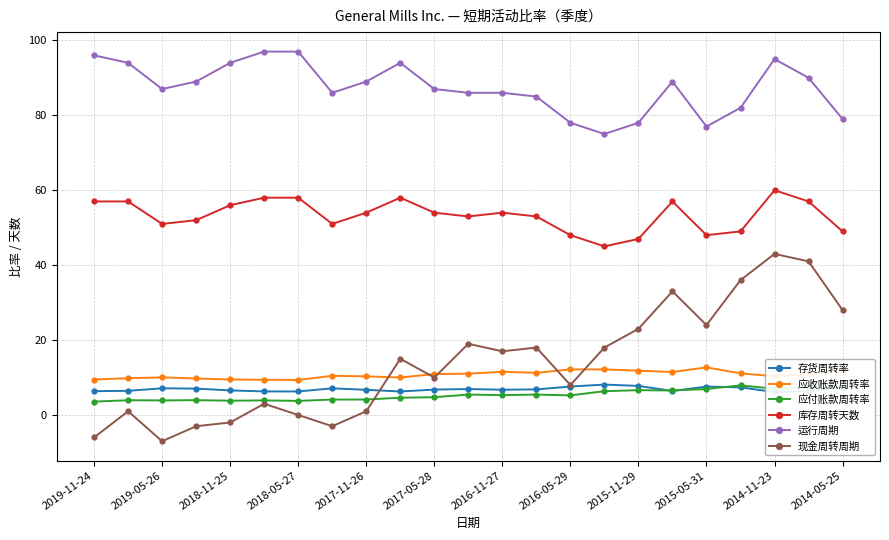

At how many categories does at least one series exceed 94?

4